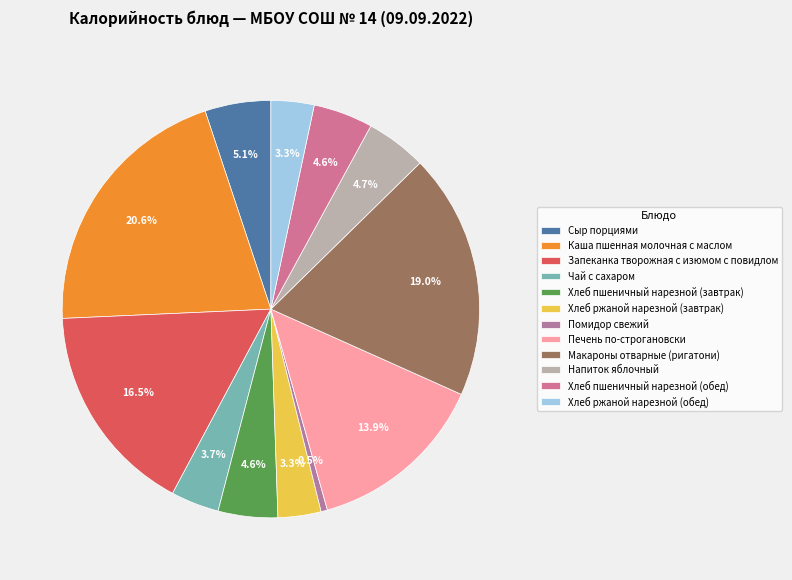

What portion of the pie excludes Хлеб пшеничный нарезной (завтрак)?

95.4%